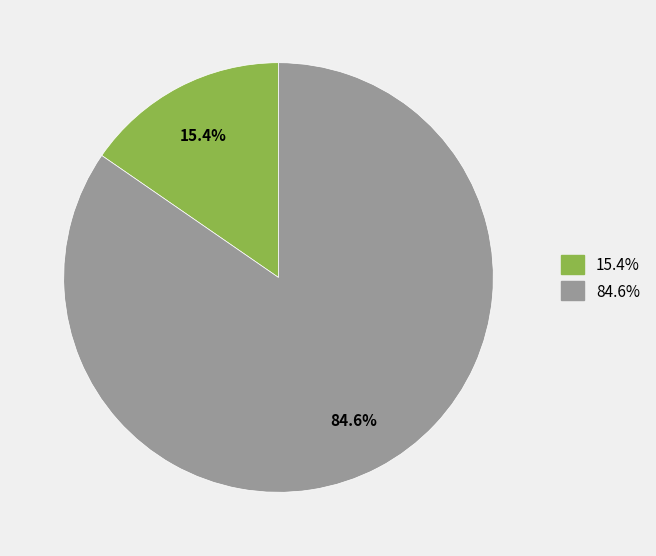

Is there any slice that represents more than half of the pie?

Yes